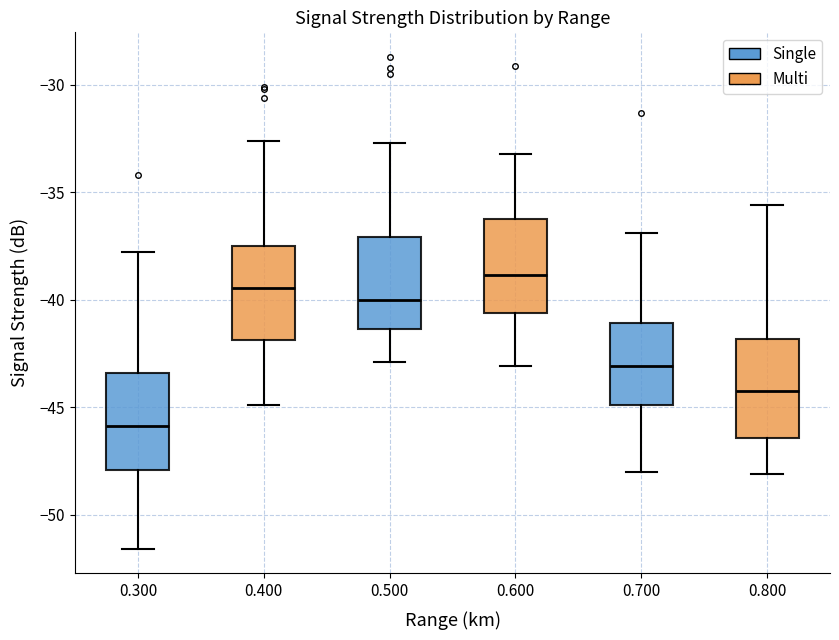

Which box's median line is the highest?

0.600